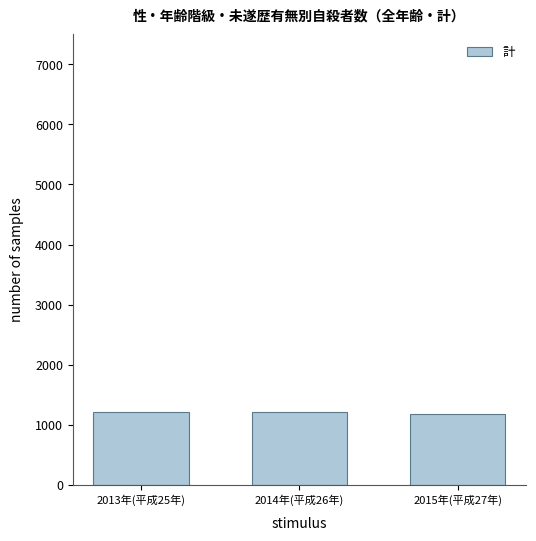

What is the smallest value displayed?

1179